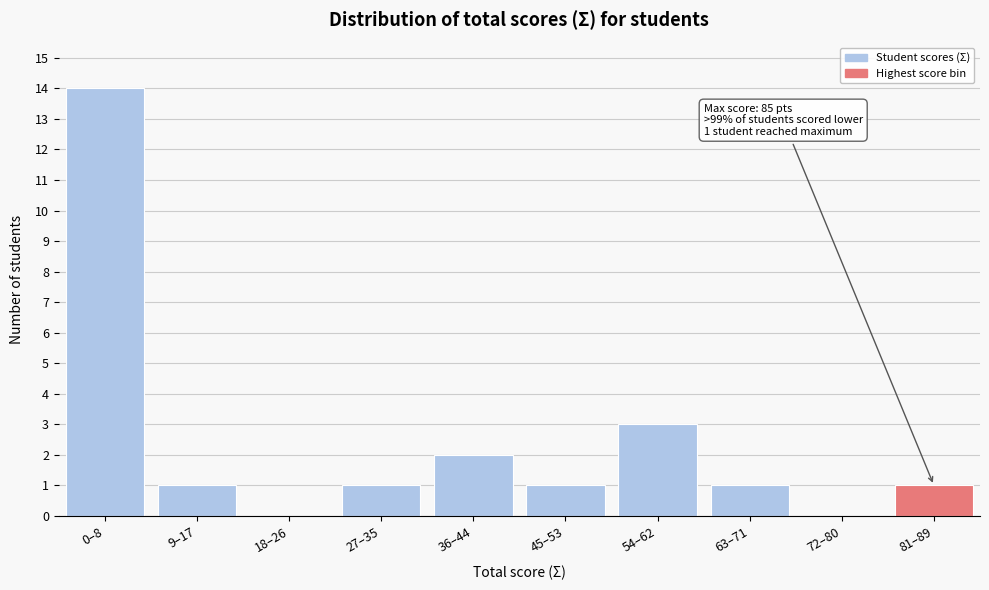

Reading left to right, extract all data points from this chart.

0–8=14	9–17=1	18–26=0	27–35=1	36–44=2	45–53=1	54–62=3	63–71=1	72–80=0	81–89=1